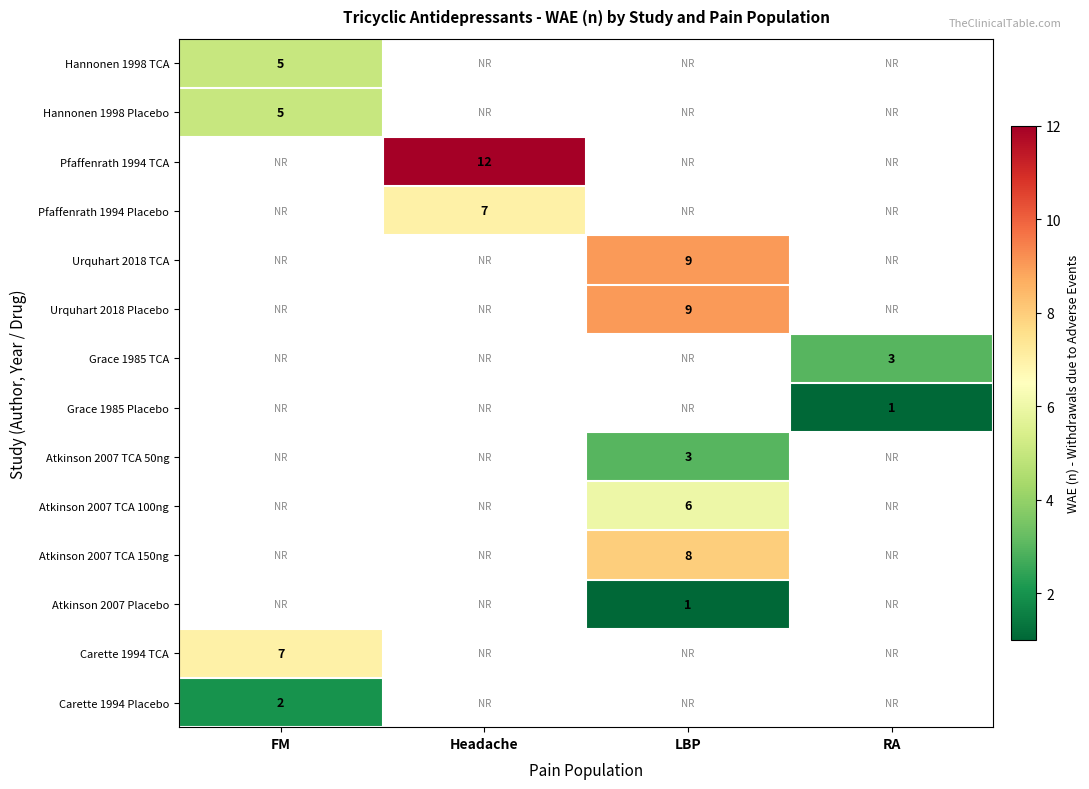

At how many categories does at least one series exceed 8?

2